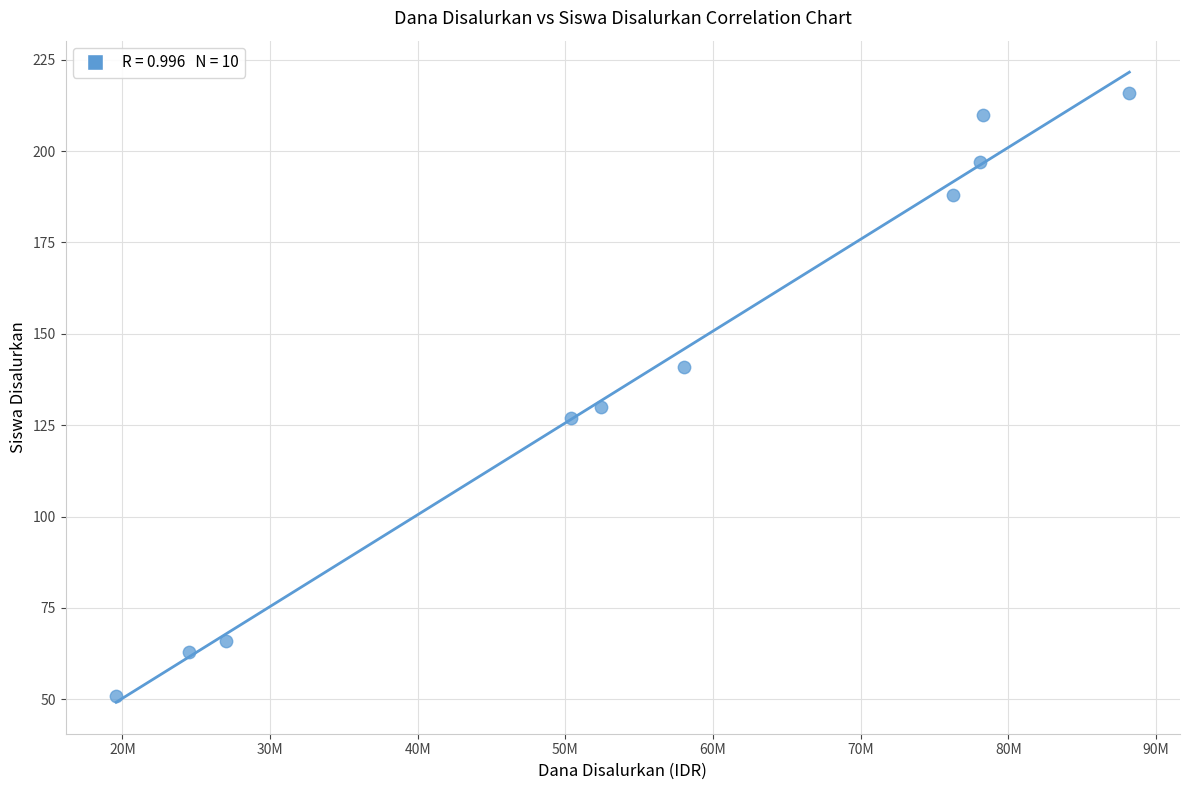

What is the average X value?

55282500